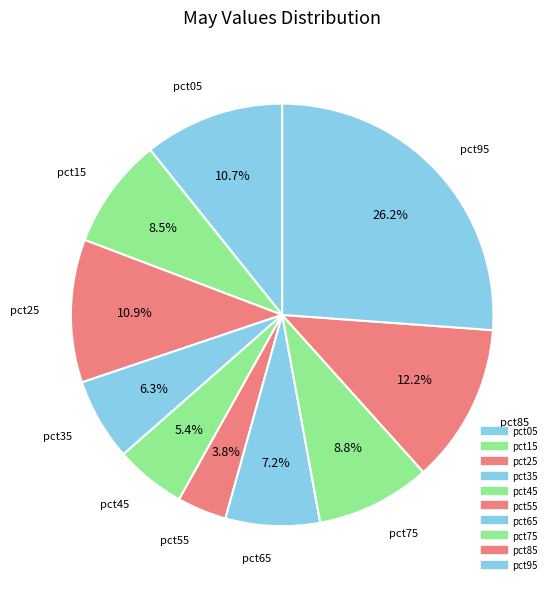

What is the total percentage of pct55 and pct85?

16.0%